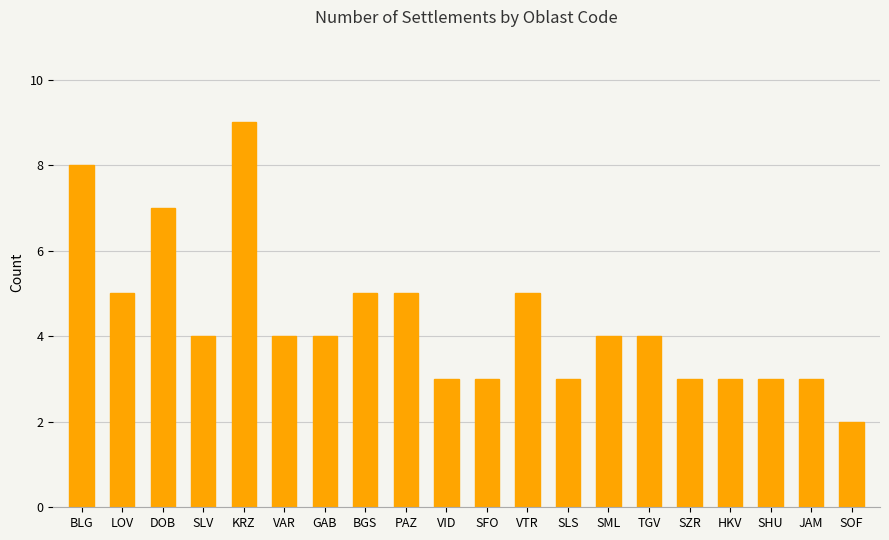

Is it true that the value at HKV is 5?

False